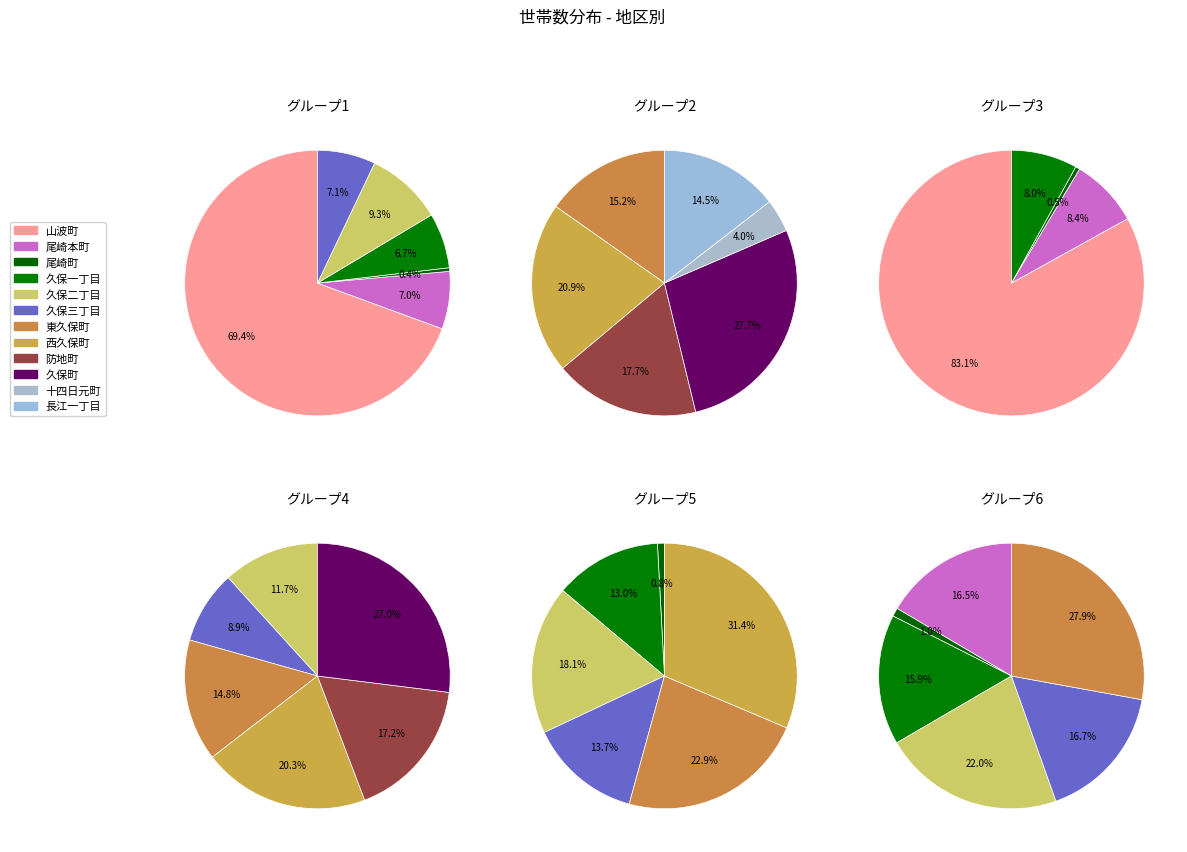

Rank the categories by value from lowest to highest.

尾崎町, 十四日元町, 久保一丁目, 尾崎本町, 久保三丁目, 久保二丁目, 長江一丁目, 東久保町, 防地町, 西久保町, 久保町, 山波町